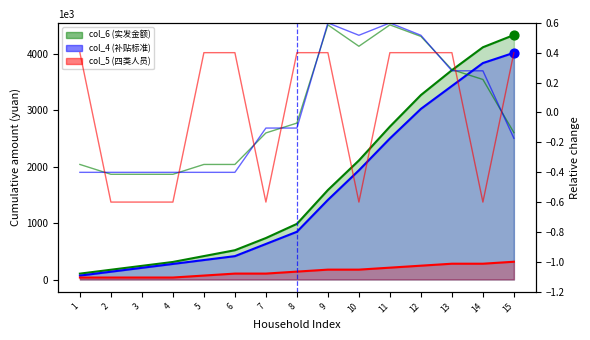

Which series contains the highest Y value?

col_4 rel